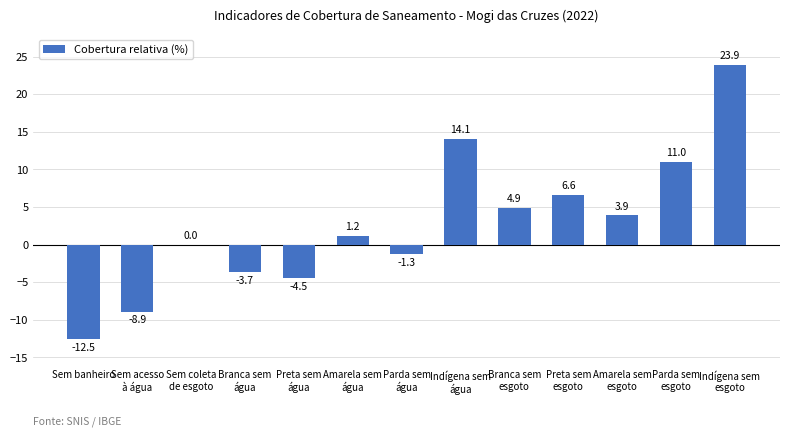

What is the maximum value shown in the chart?

23.9